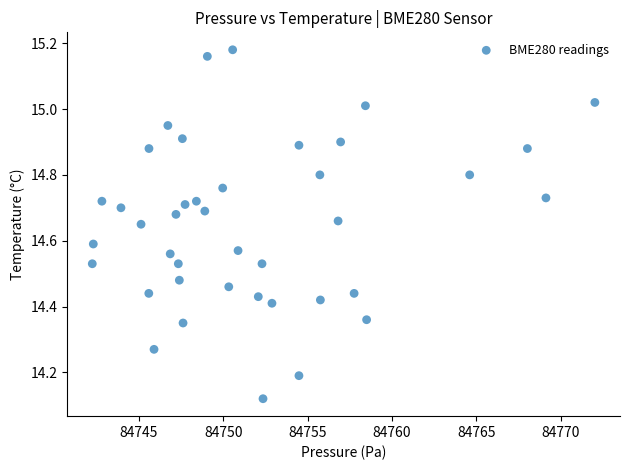

What is the range of X values (max minus min)?

29.8